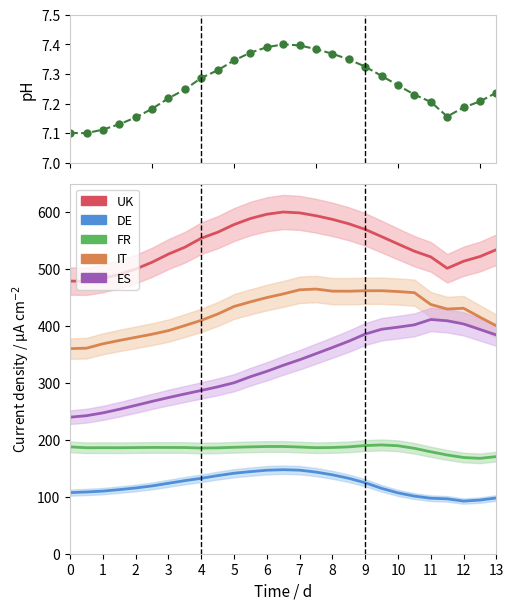

How many values in the DE series are below 119?

13